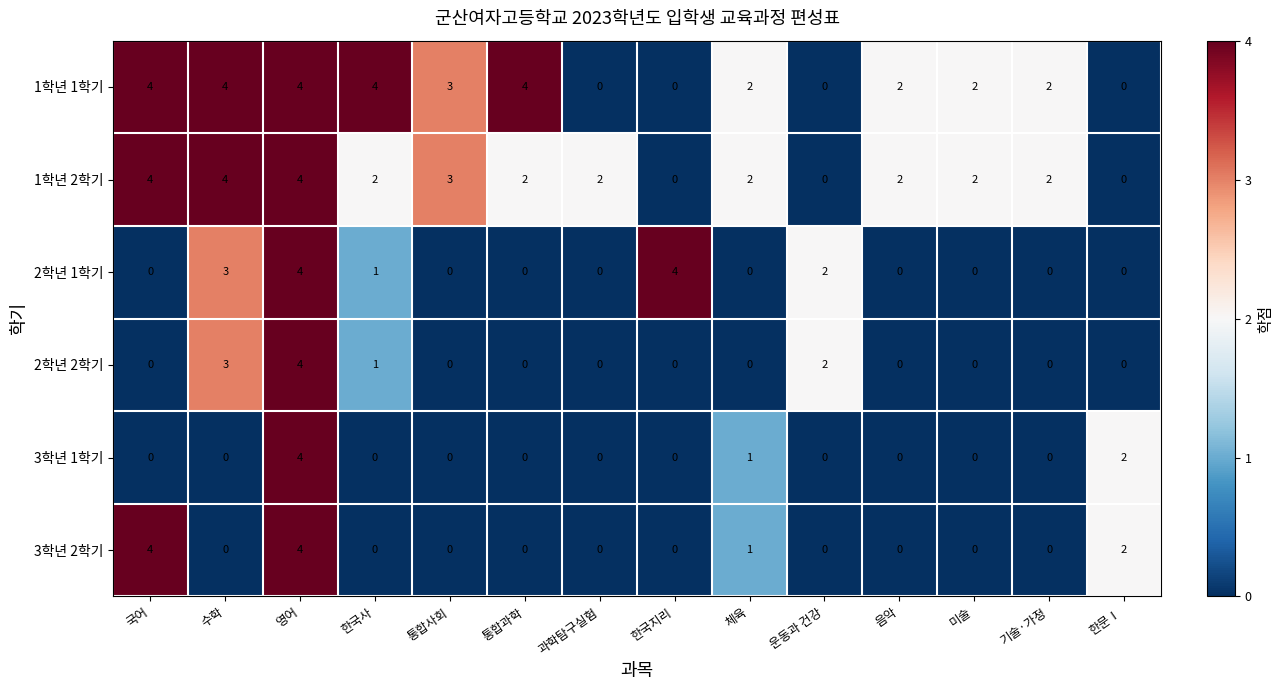

How many distinct data groups are displayed?

6